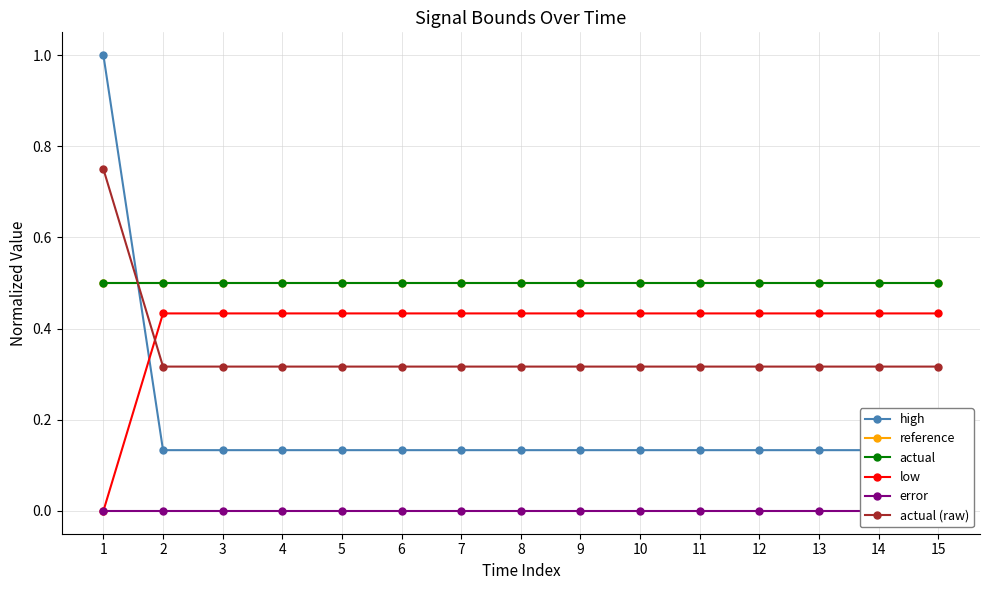

The value of reference at 4 is 0.5. True or false?

True